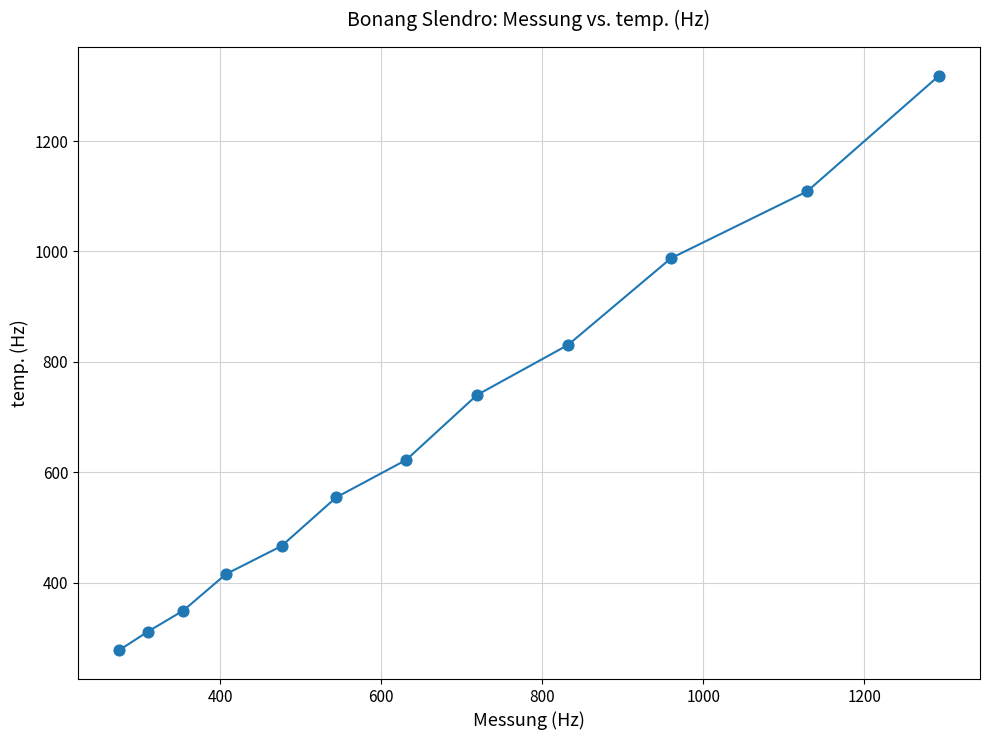

What Y value in the scatter plot is closest to 797?

830.6